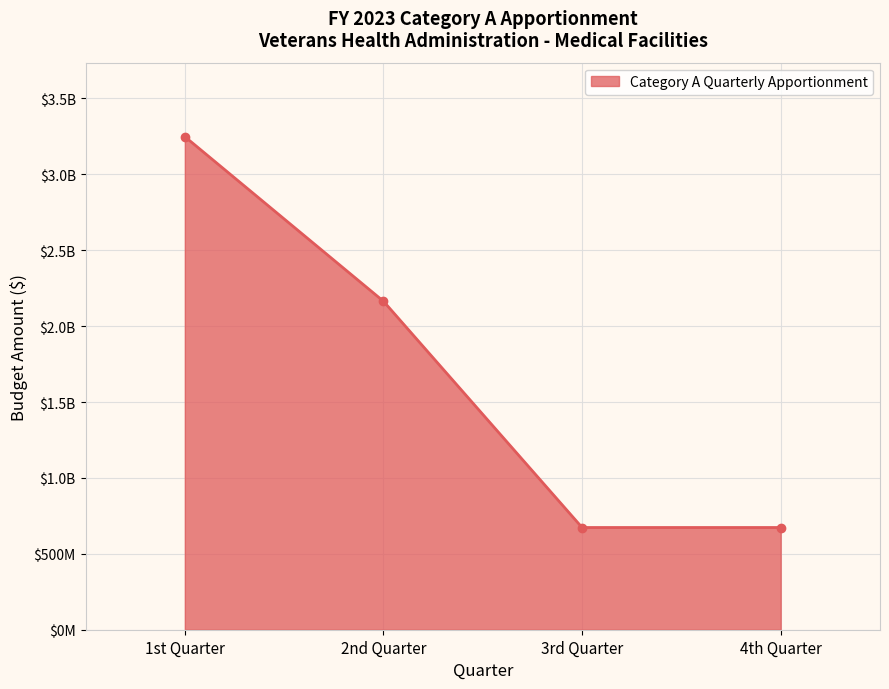

The value at 3rd Quarter is 673310950. True or false?

True